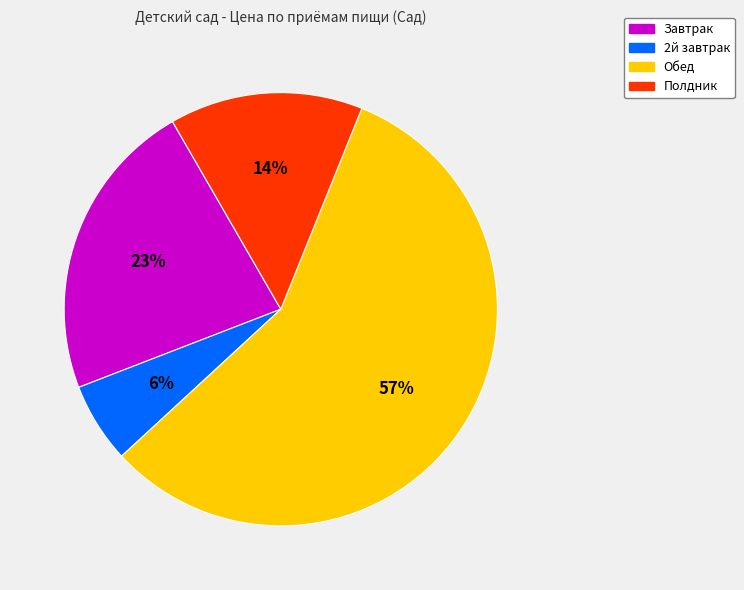

To the nearest percent, what is the difference between the largest and smallest slice percentages?

51%